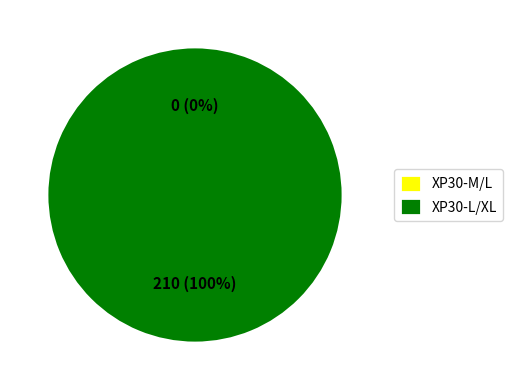

Combined, do XP30-L/XL and XP30-M/L account for over 50%?

Yes